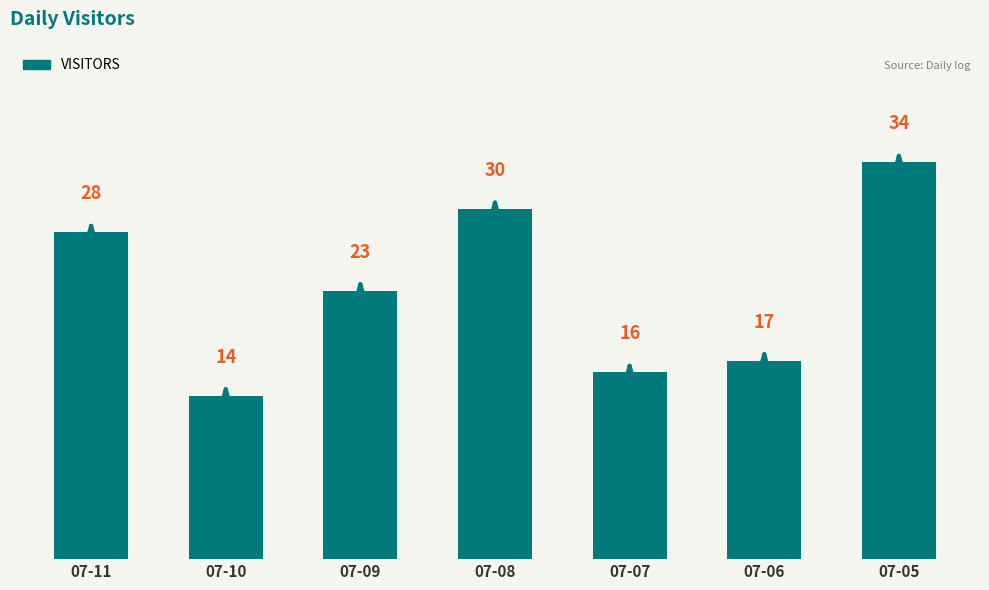

What is the difference between the maximum and second lowest values?

18